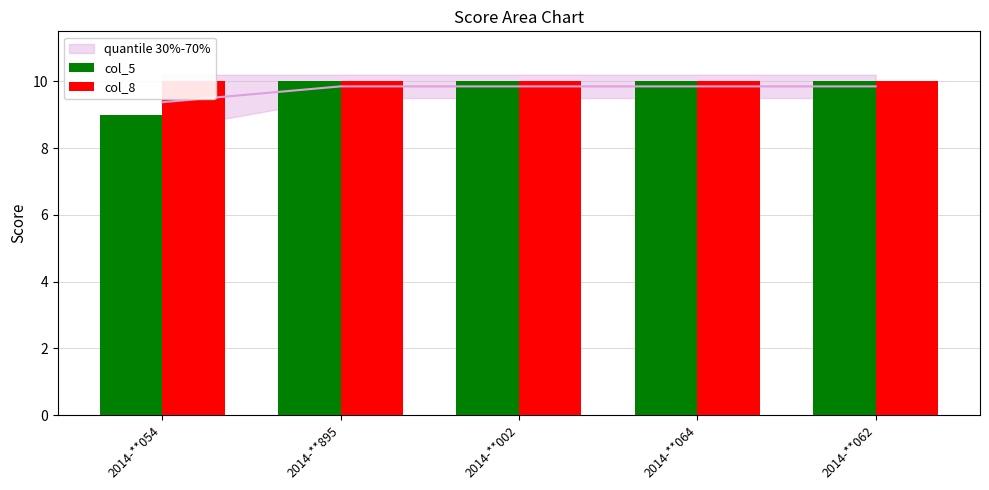

What are all the series names shown in the legend?

col_5, col_8